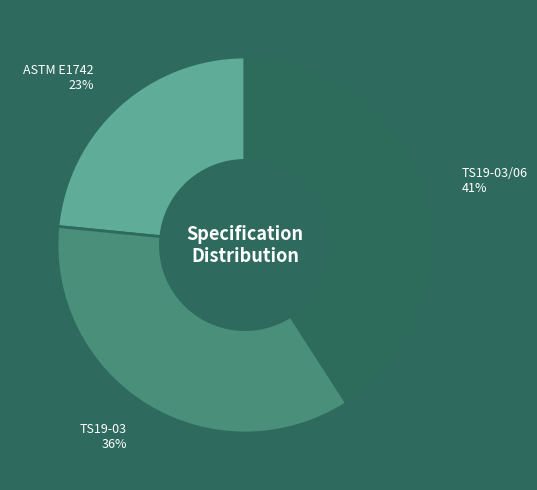

Which slice is the largest?

TS19-03/06